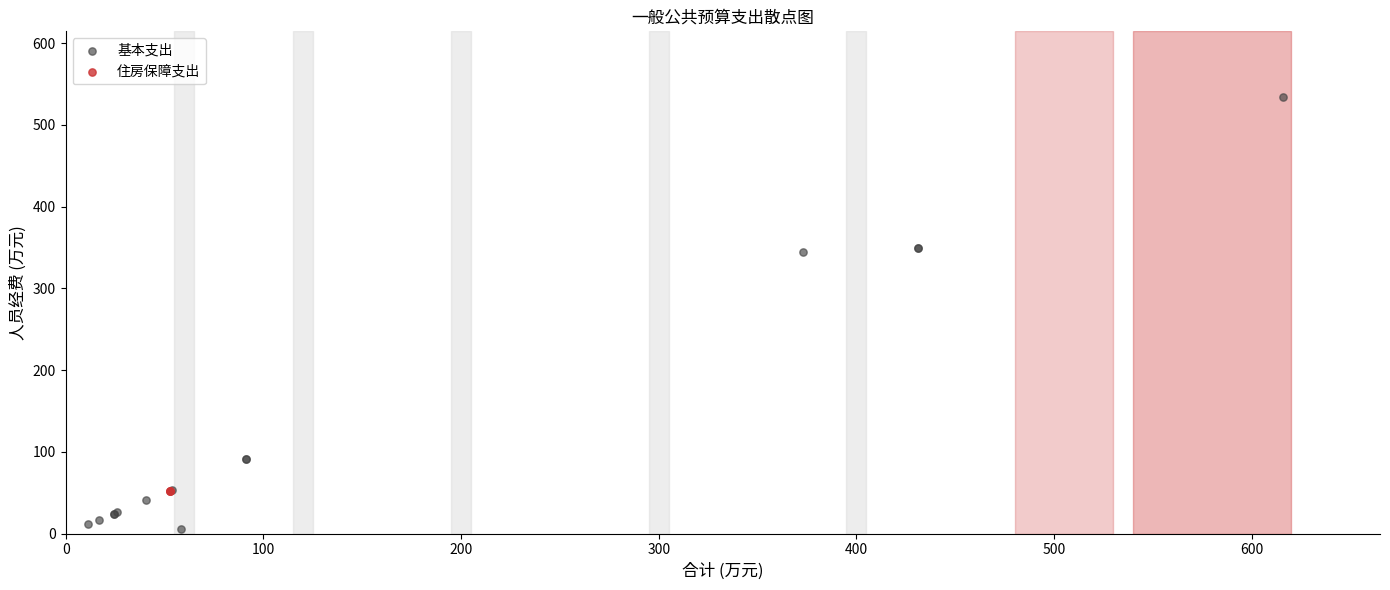

Which series contains the highest Y value?

基本支出